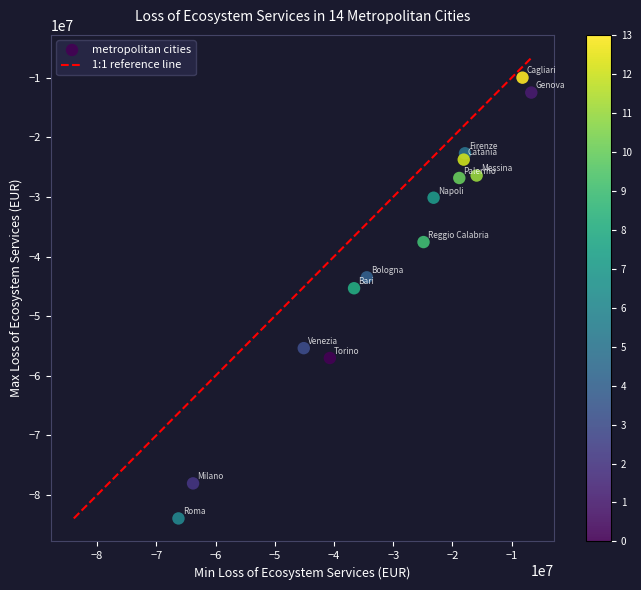

What Y value in the scatter plot is closest to -46965764?

-45322536.1